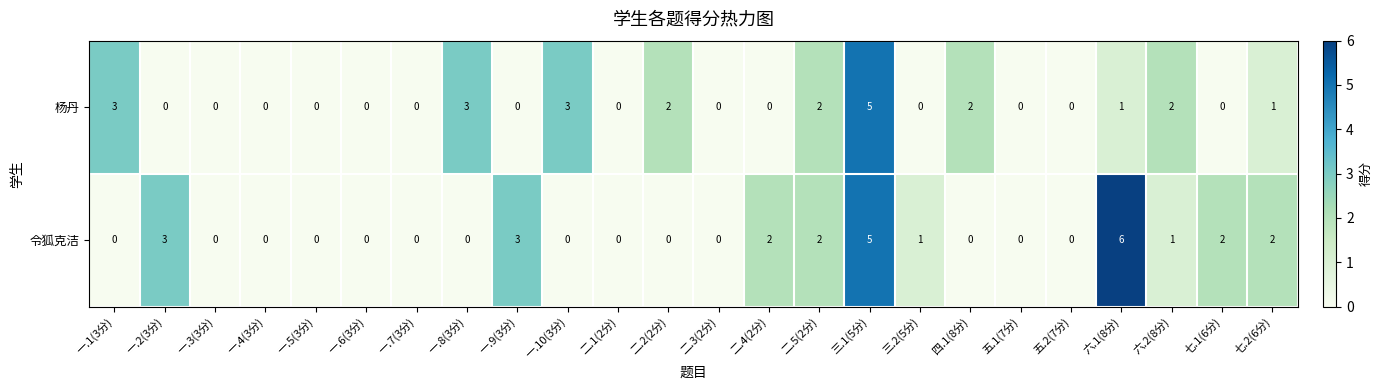

At which category does the chart reach its peak across all series?

六.1(8分)